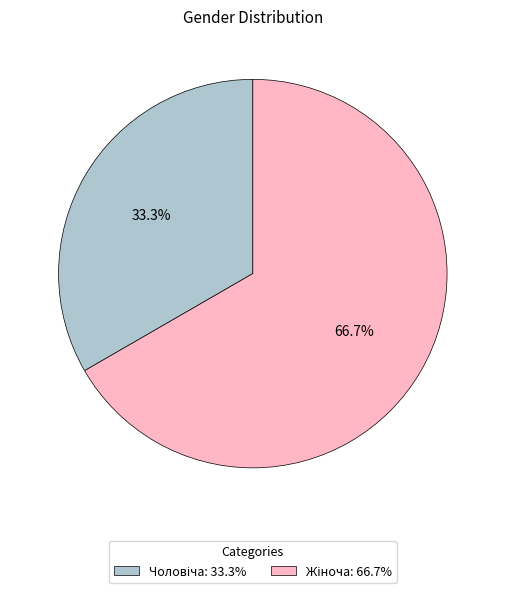

How many segments does this pie chart have?

2